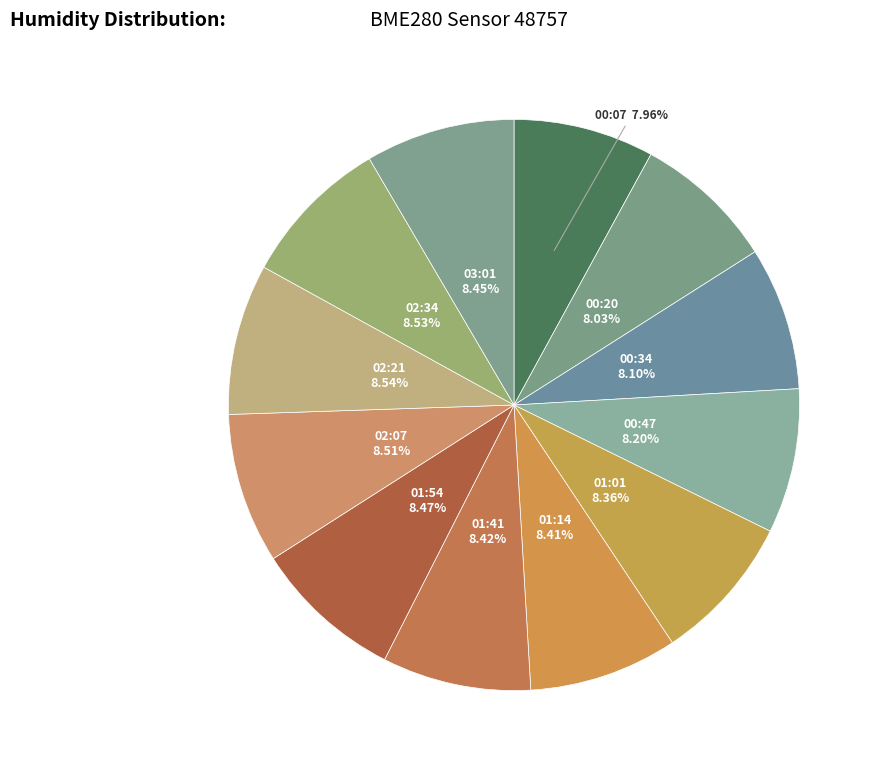

Combined, do 00:47 and 01:54 account for over 50%?

No